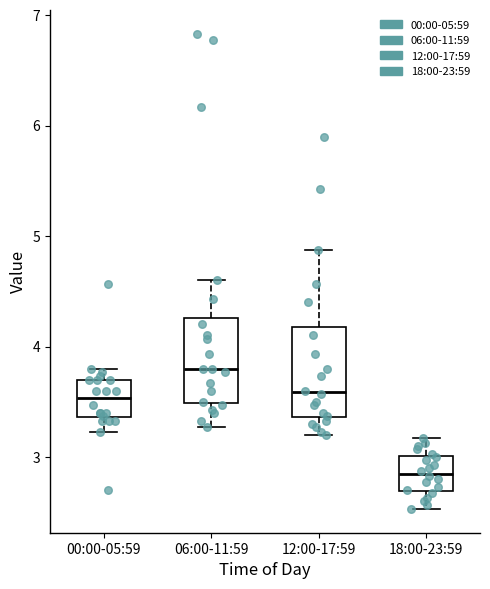

Reading left to right, read every box against the y-axis: the position of its median line, the range the box covers, and the ends of its whiskers. The values are not printed on the chart, so give them approximately, as read against the axis.

00:00-05:59: median 3.5, box 3.4 to 3.7, whiskers 3.2 to 3.8
06:00-11:59: median 3.8, box 3.5 to 4.3, whiskers 3.3 to 4.6
12:00-17:59: median 3.6, box 3.4 to 4.2, whiskers 3.2 to 4.9
18:00-23:59: median 2.9, box 2.7 to 3.0, whiskers 2.5 to 3.2